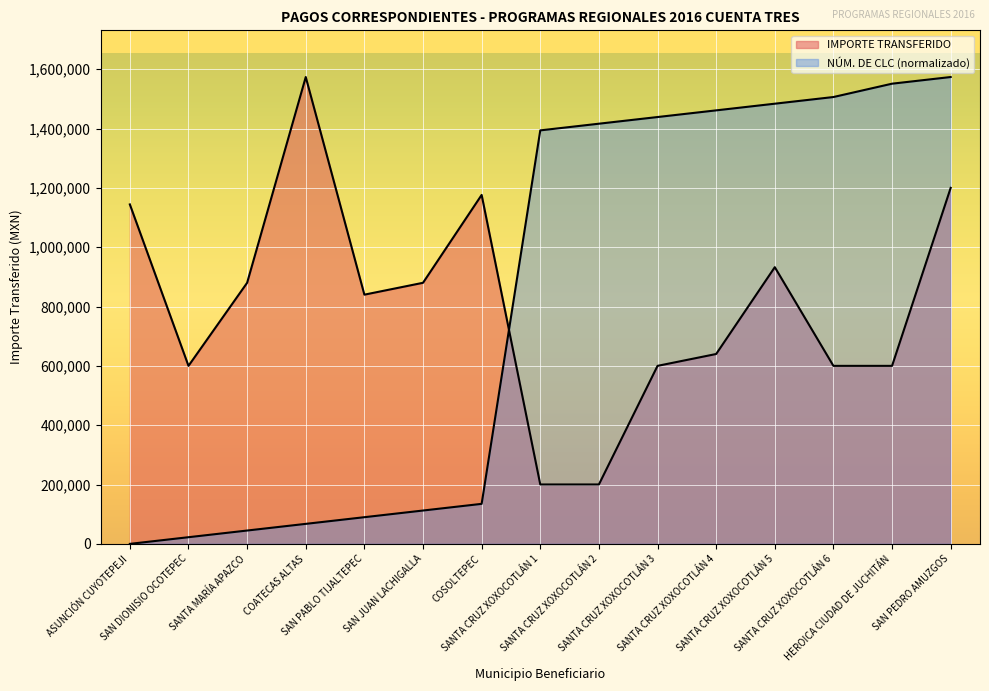

Between COSOLTEPEC and SANTA CRUZ XOXOCOTLÁN 2, which series saw the biggest shift?

CLC